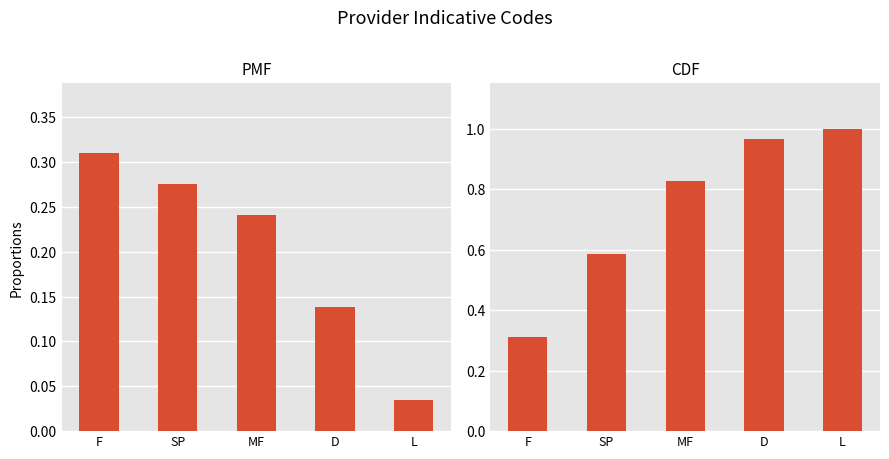

Is it true that CDF equals 0.8 at MF?

True